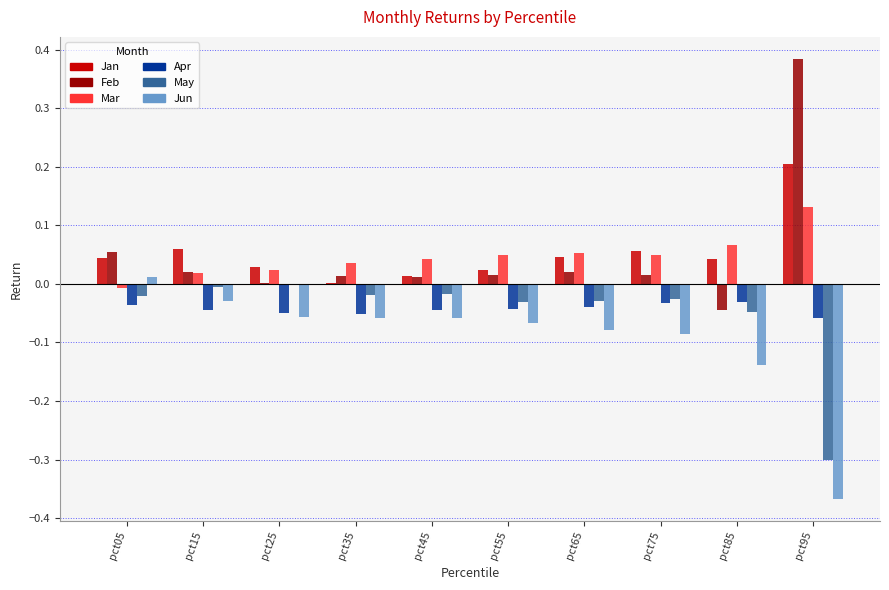

The Jan series shows 0.0 at pct35. True or false?

True